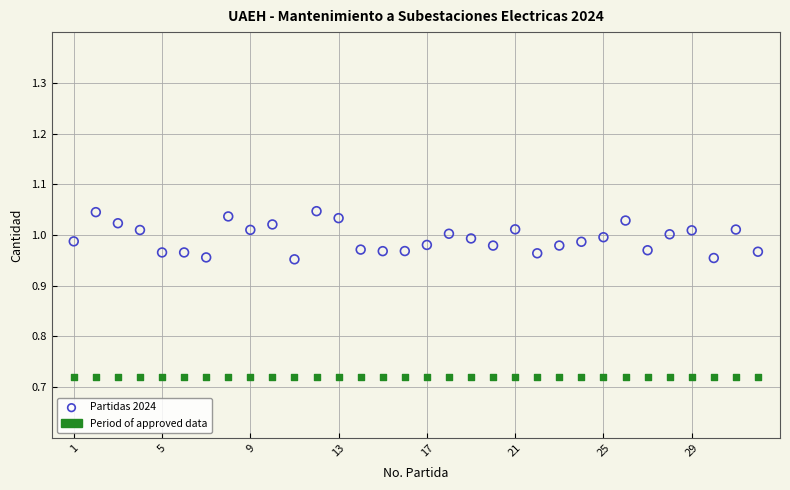

Which series reaches the minimum Y coordinate?

Period of approved data